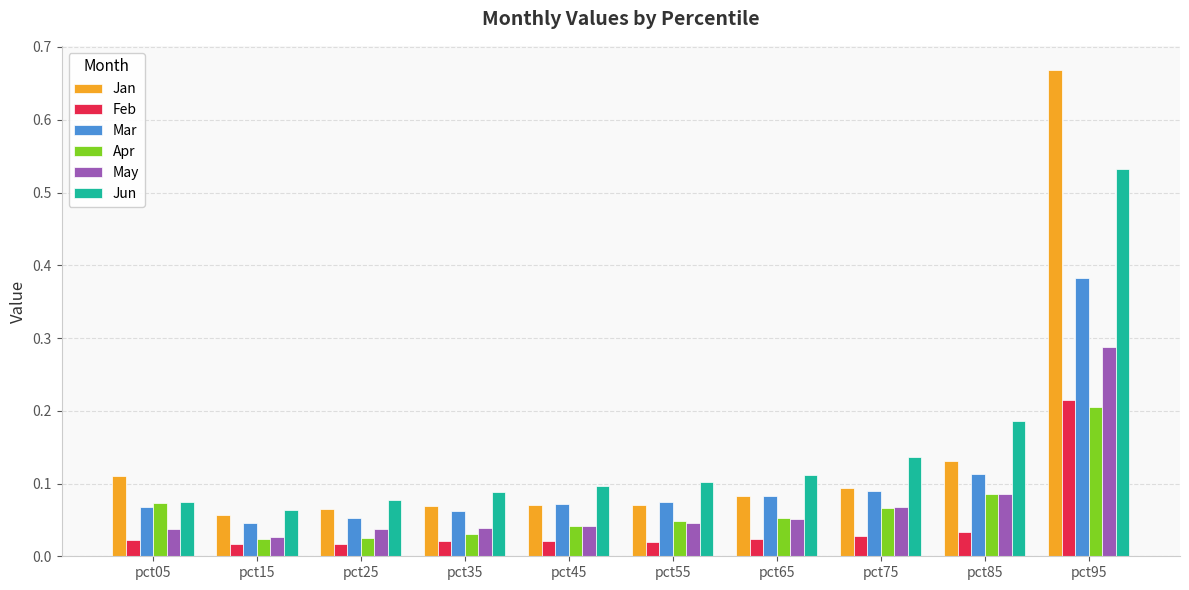

Where is Jan nearest to the value 0?

pct15